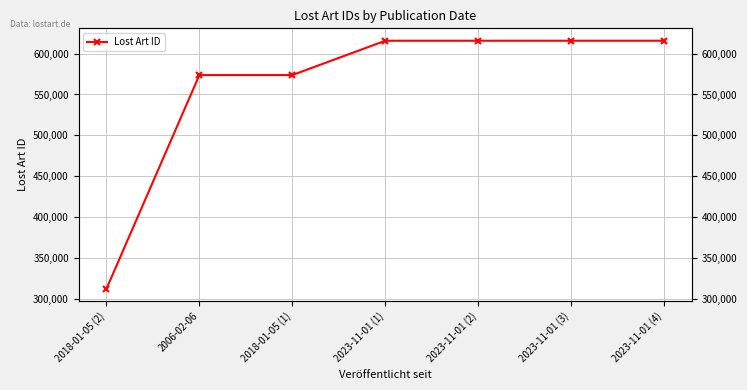

True or false: the data has more than 2 interior local peaks.

False